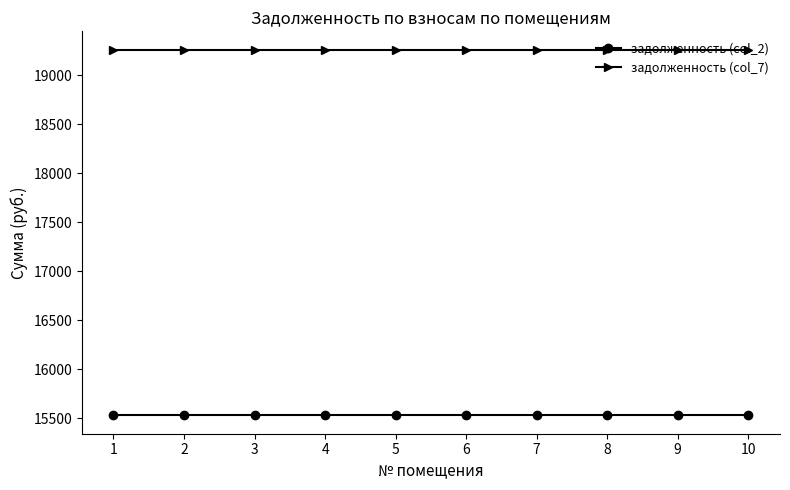

Is it true that задолженность (col_7) equals 19261.4 at 7?

True